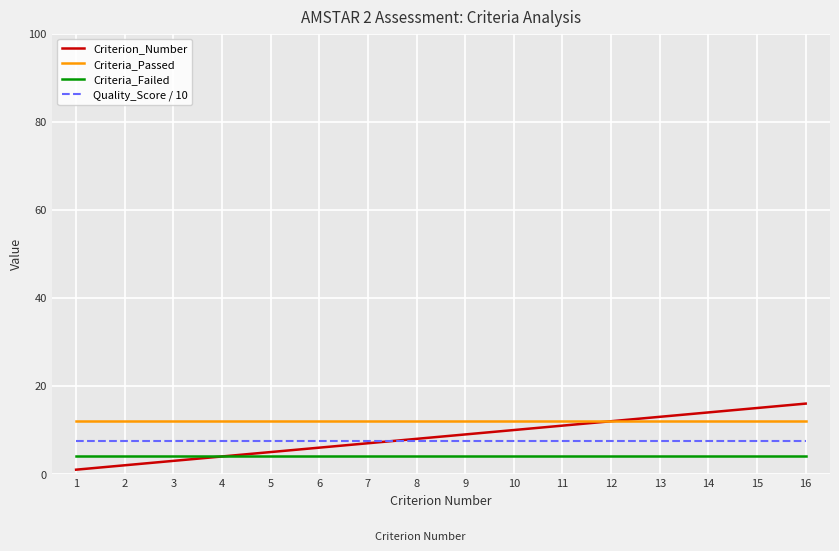

Is it true that Quality_Score / 10 equals 7.5 at 8?

True